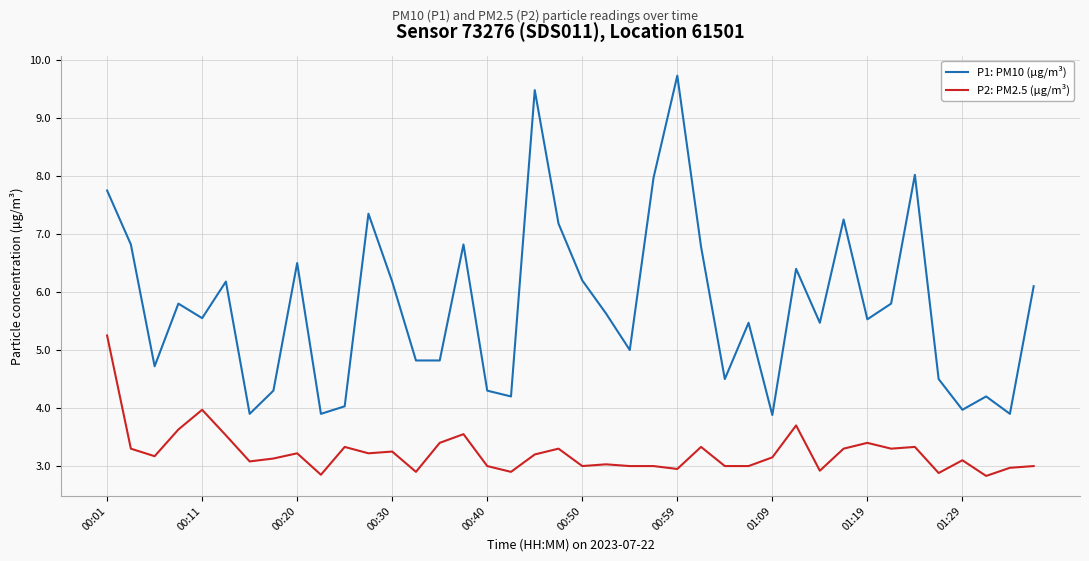

List the series in order of their overall mean, lowest first.

P2: PM2.5 (µg/m³), P1: PM10 (µg/m³)